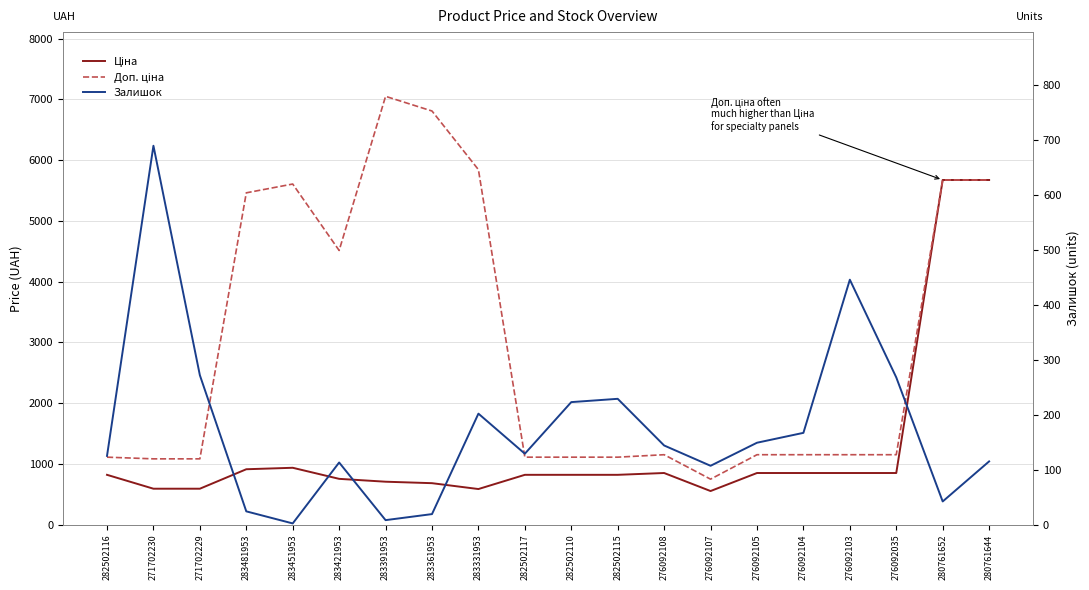

How many lines are shown in the chart?

3